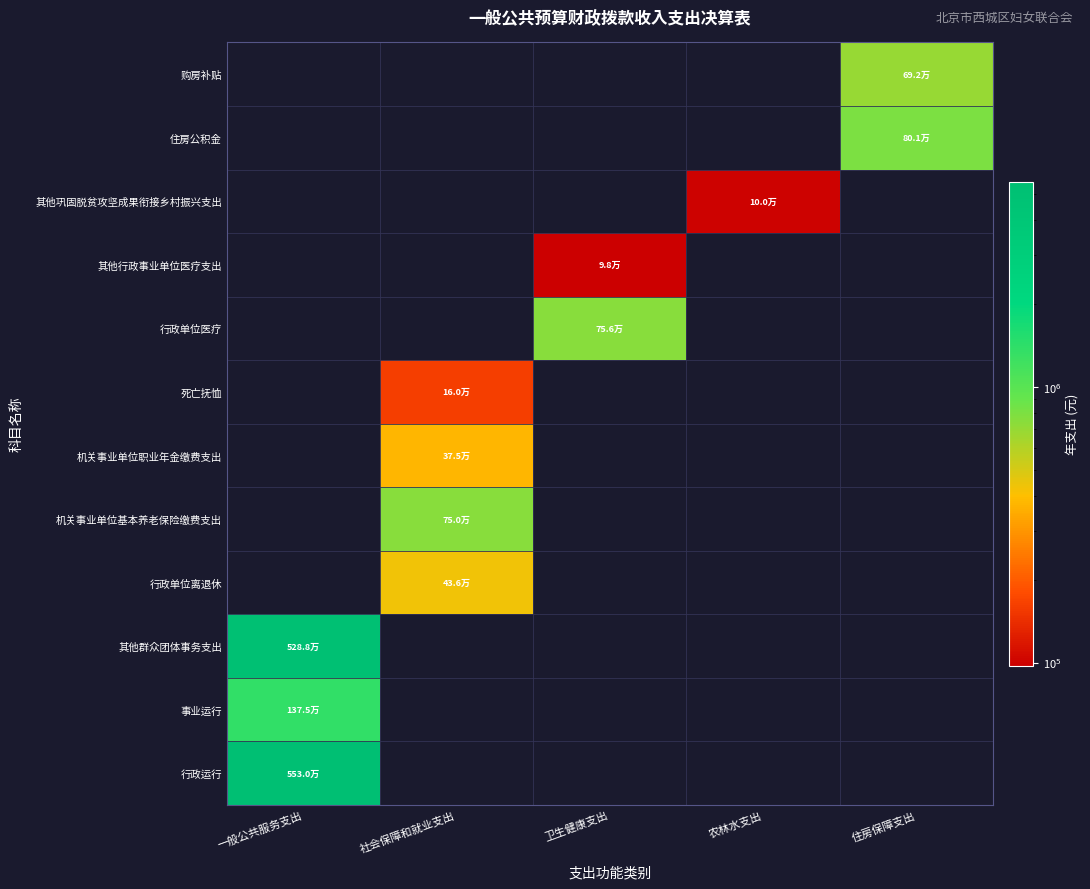

Rank the series at 卫生健康支出 from lowest to highest value.

行政运行, 事业运行, 其他群众团体事务支出, 行政单位离退休, 机关事业单位基本养老保险缴费支出, 机关事业单位职业年金缴费支出, 死亡抚恤, 其他巩固脱贫攻坚成果衔接乡村振兴支出, 住房公积金, 购房补贴, 其他行政事业单位医疗支出, 行政单位医疗